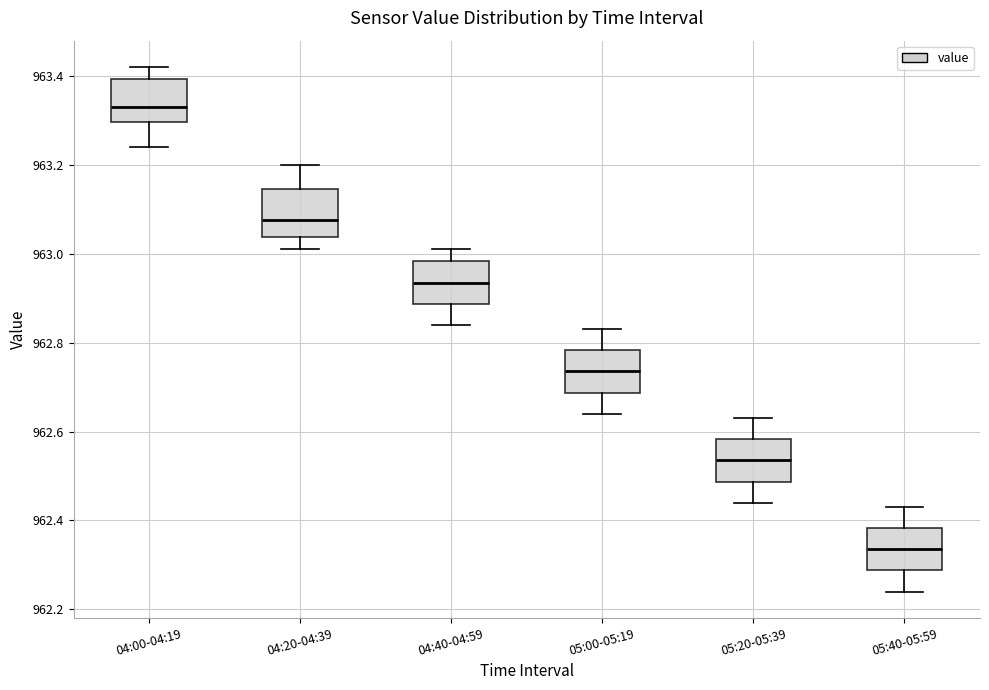

Reading left to right, read every box against the y-axis: the position of its median line, the range the box covers, and the ends of its whiskers. The values are not printed on the chart, so give them approximately, as read against the axis.

04:00-04:19: median 963.34, box 963.30 to 963.40, whiskers 963.24 to 963.42
04:20-04:39: median 963.08, box 963.04 to 963.14, whiskers 963.02 to 963.20
04:40-04:59: median 962.94, box 962.88 to 962.98, whiskers 962.84 to 963.02
05:00-05:19: median 962.74, box 962.68 to 962.78, whiskers 962.64 to 962.84
05:20-05:39: median 962.54, box 962.48 to 962.58, whiskers 962.44 to 962.64
05:40-05:59: median 962.34, box 962.28 to 962.38, whiskers 962.24 to 962.44